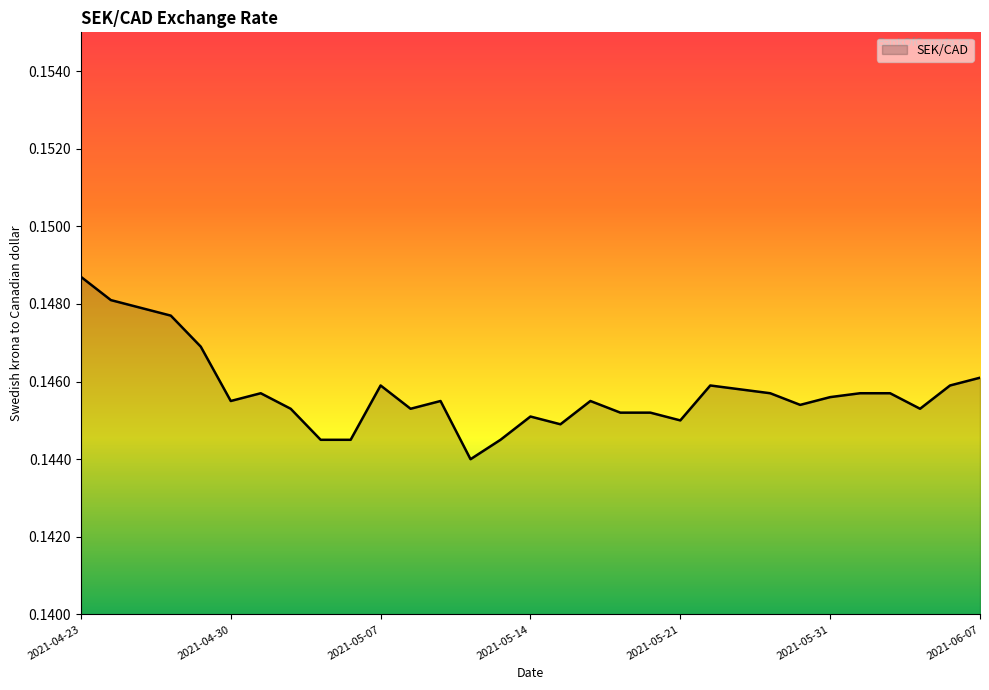

Reading left to right, extract all data points from this chart.

0.1	0.1	0.1	0.1	0.1	0.1	0.1	0.1	0.1	0.1	0.1	0.1	0.1	0.1	0.1	0.1	0.1	0.1	0.1	0.1	0.1	0.1	0.1	0.1	0.1	0.1	0.1	0.1	0.1	0.1	0.1